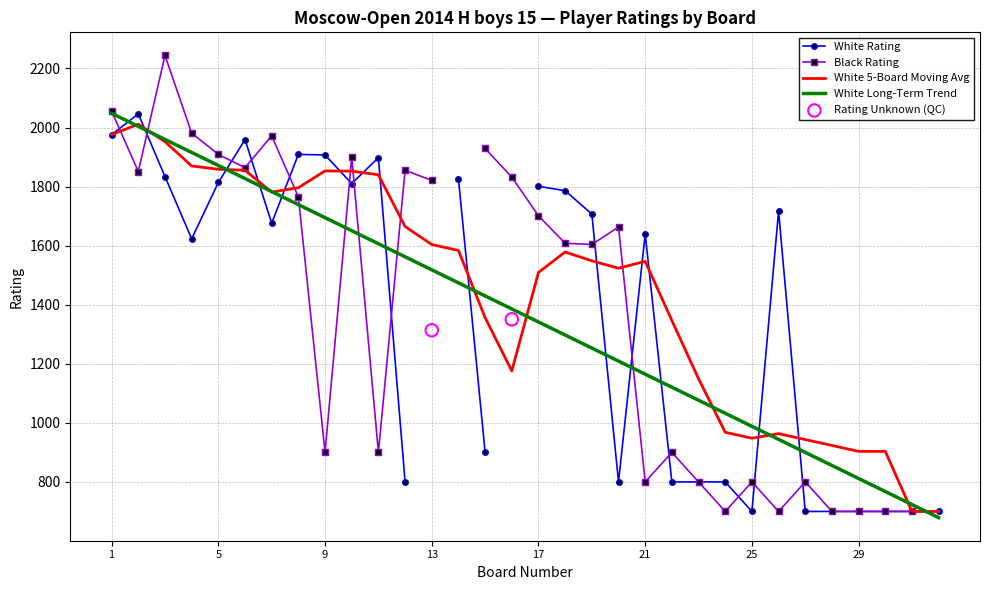

Which series contains the lowest Y value?

White Rating